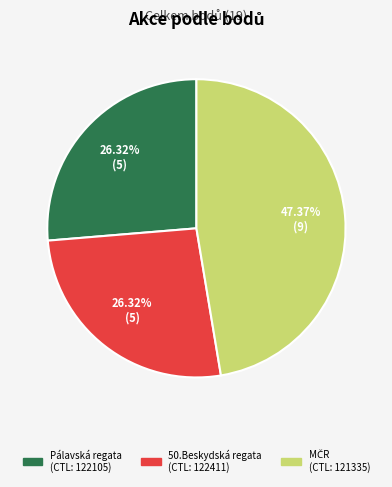

Is there a majority slice in this chart?

No